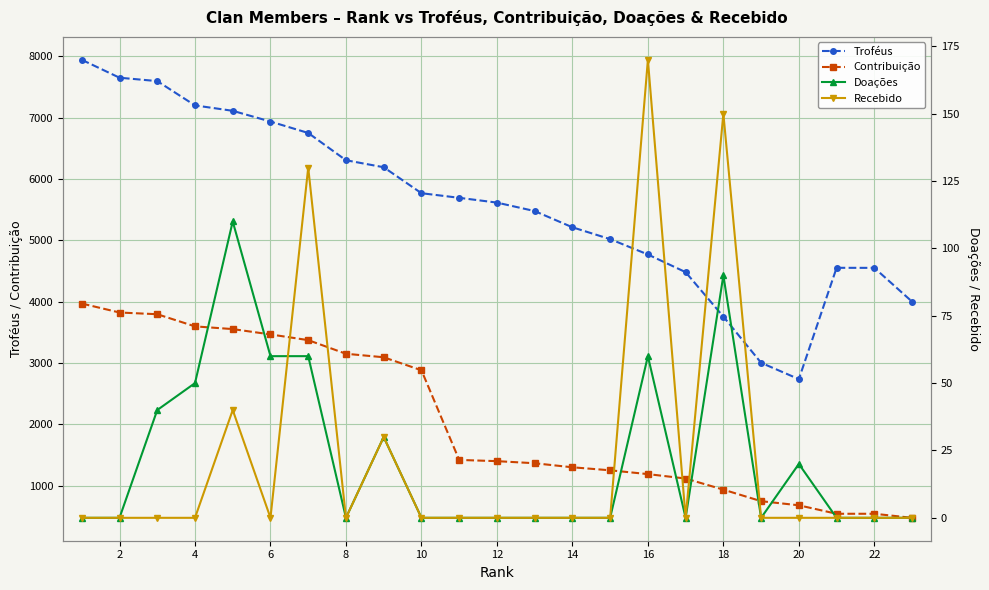

True or false: Contribuição and Recebido intersect in this chart.

False